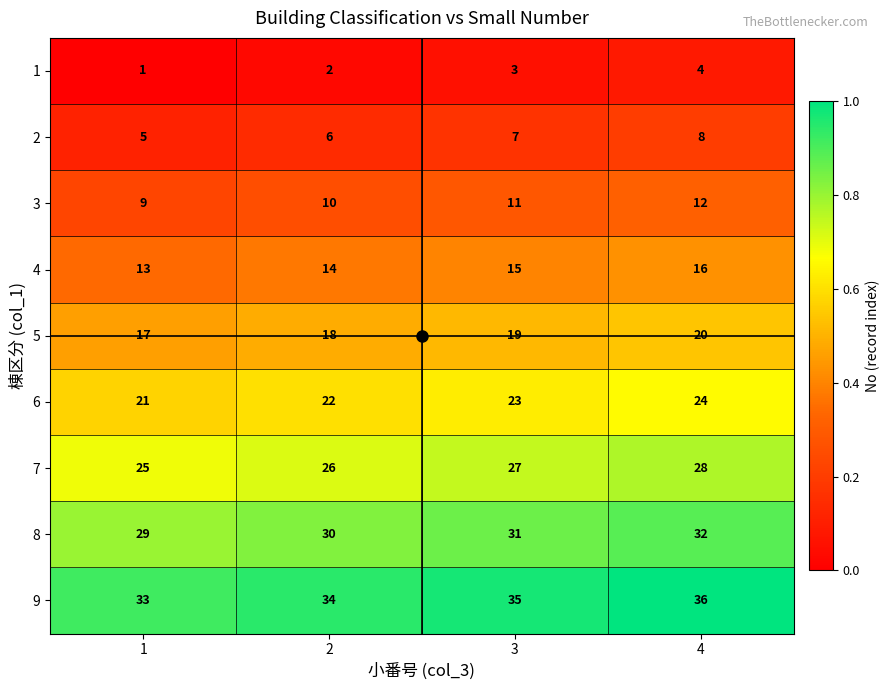

Rank the series by their maximum value, from highest to lowest.

9, 8, 7, 6, 5, 4, 3, 2, 1